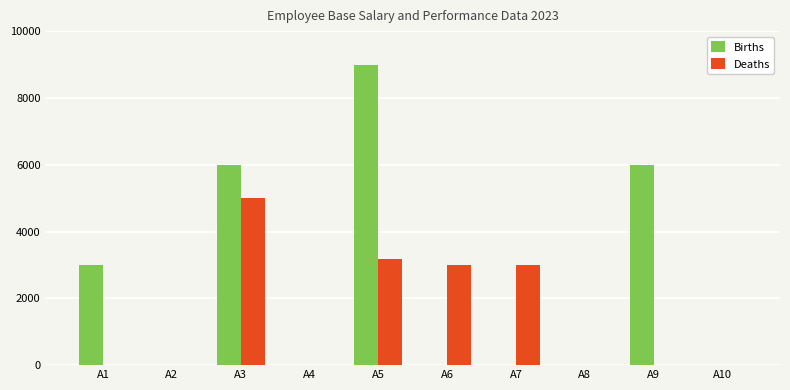

What is the maximum value shown in the chart?

9000